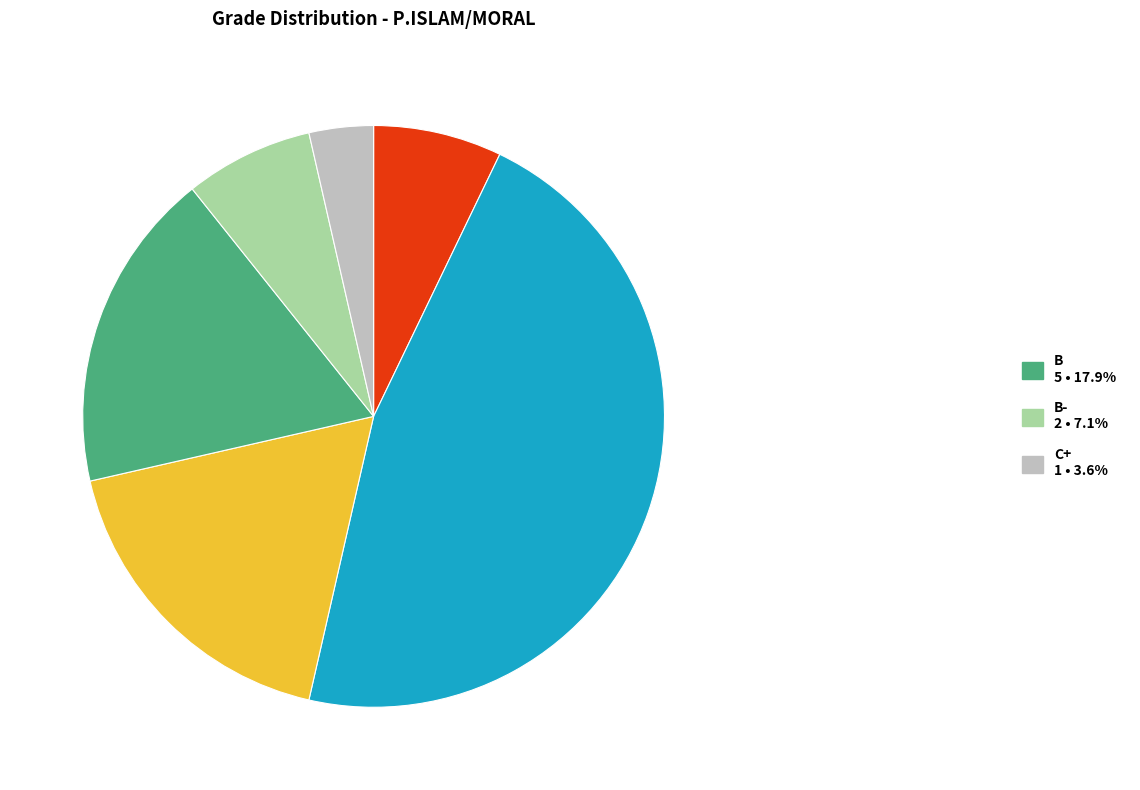

Is there a majority slice in this chart?

No